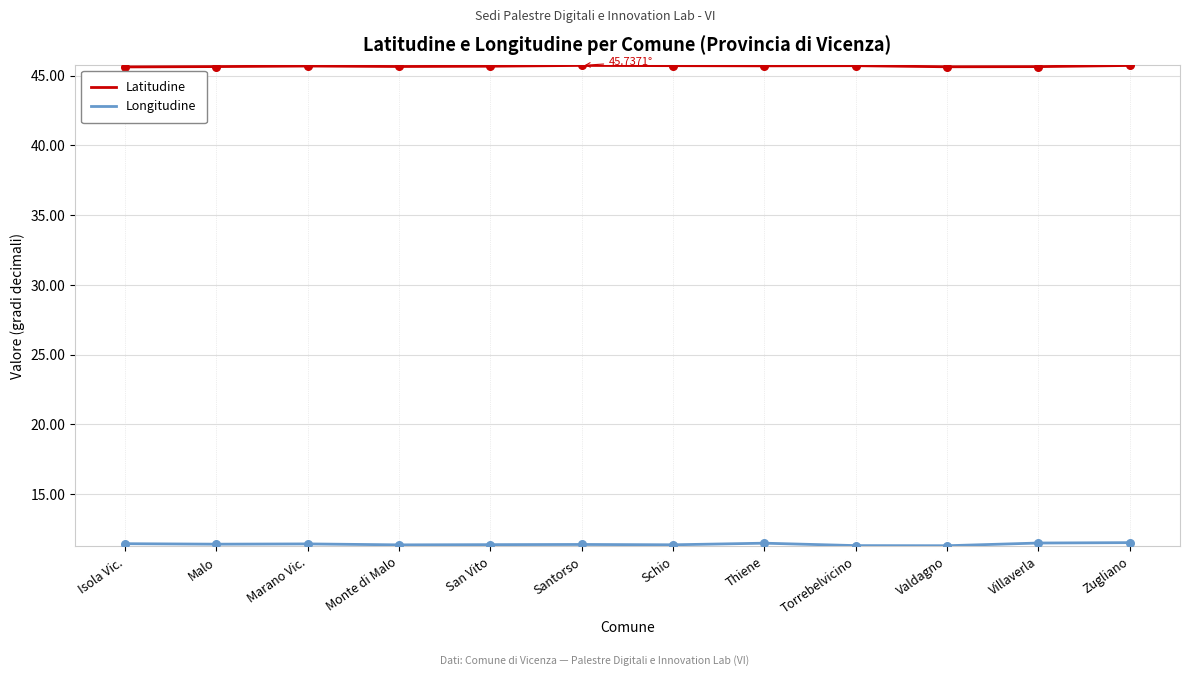

Which series has the largest total across all categories?

Latitudine